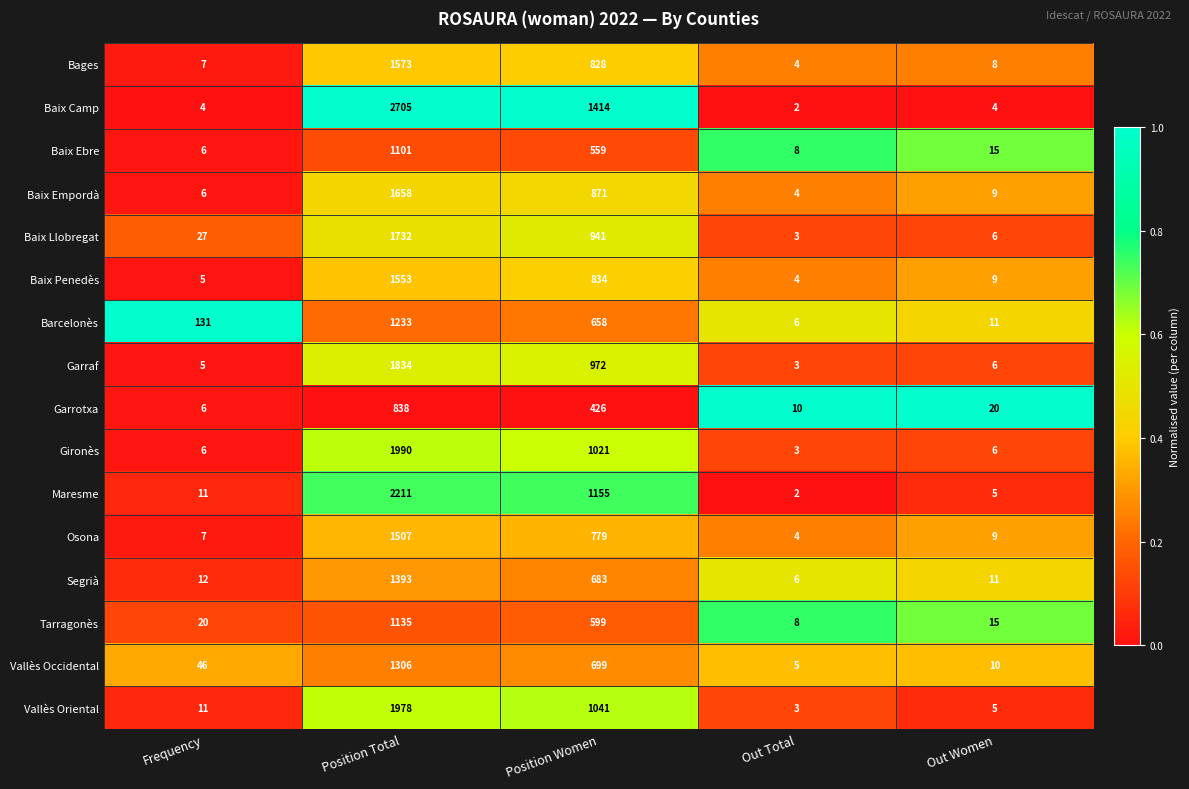

Which label corresponds to the smallest value in the chart?

Out Total